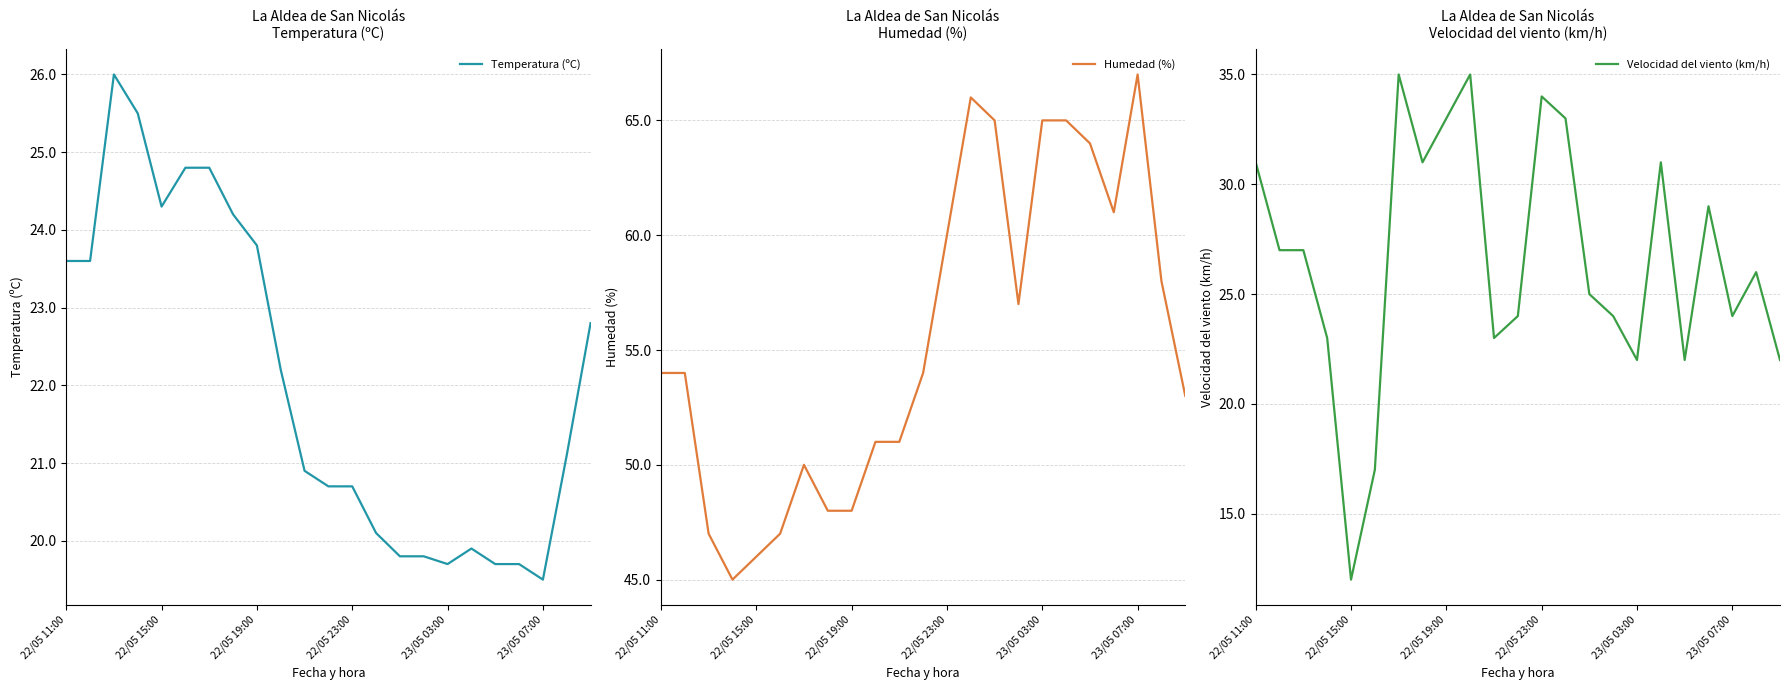

After their last crossing, which series has the higher values: Temperatura (ºC) or Velocidad del viento (km/h)?

Temperatura (ºC)